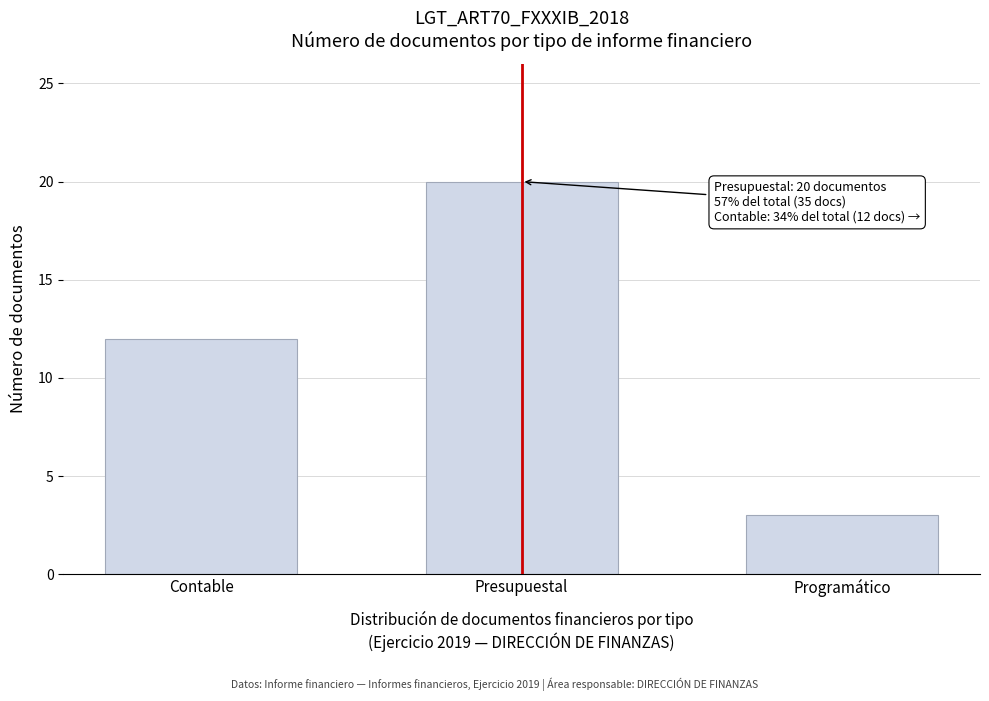

Reading left to right, what are all the values shown in this chart?

12	20	3